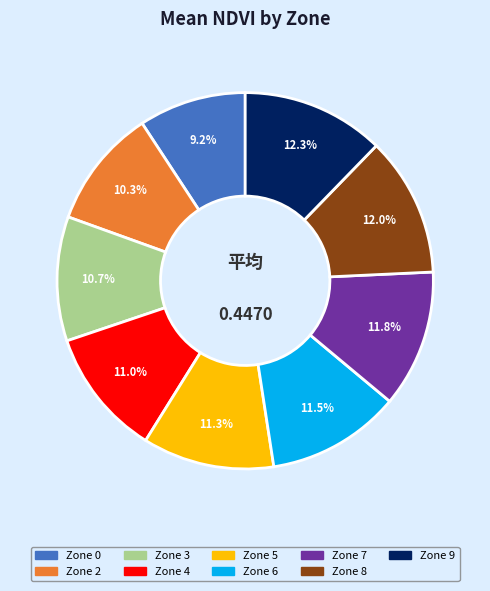

Is there a majority slice in this chart?

No